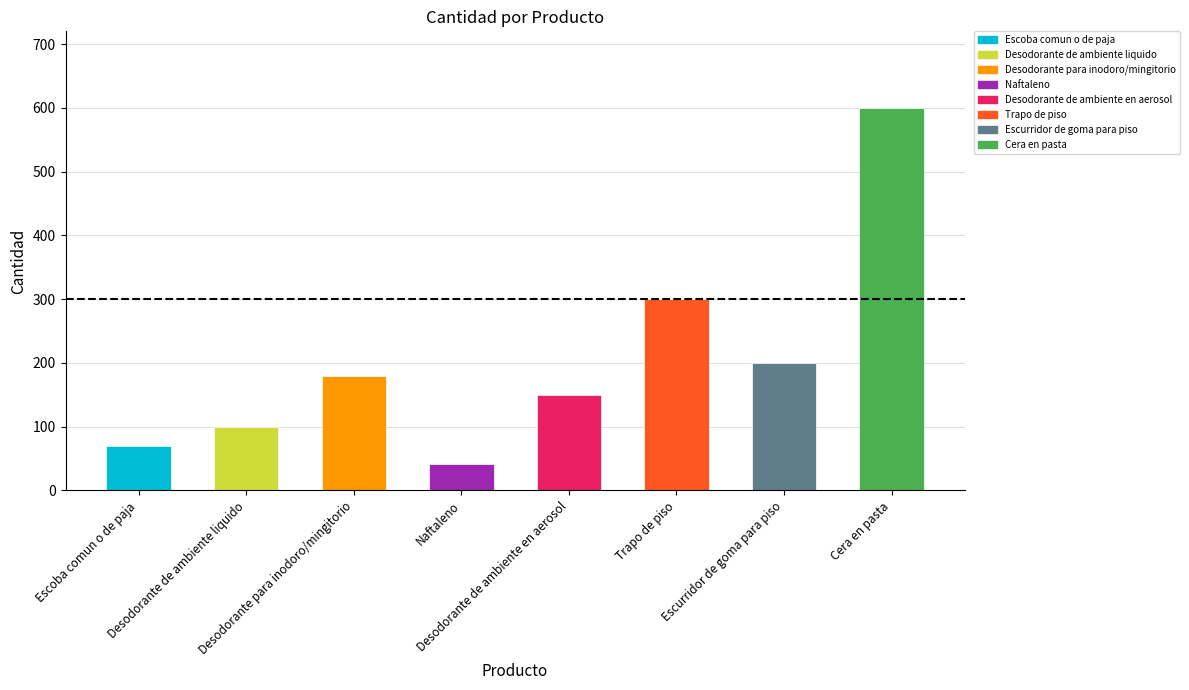

Reading right to left, what are all the values shown in this chart?

600	200	300	150	42	180	100	70